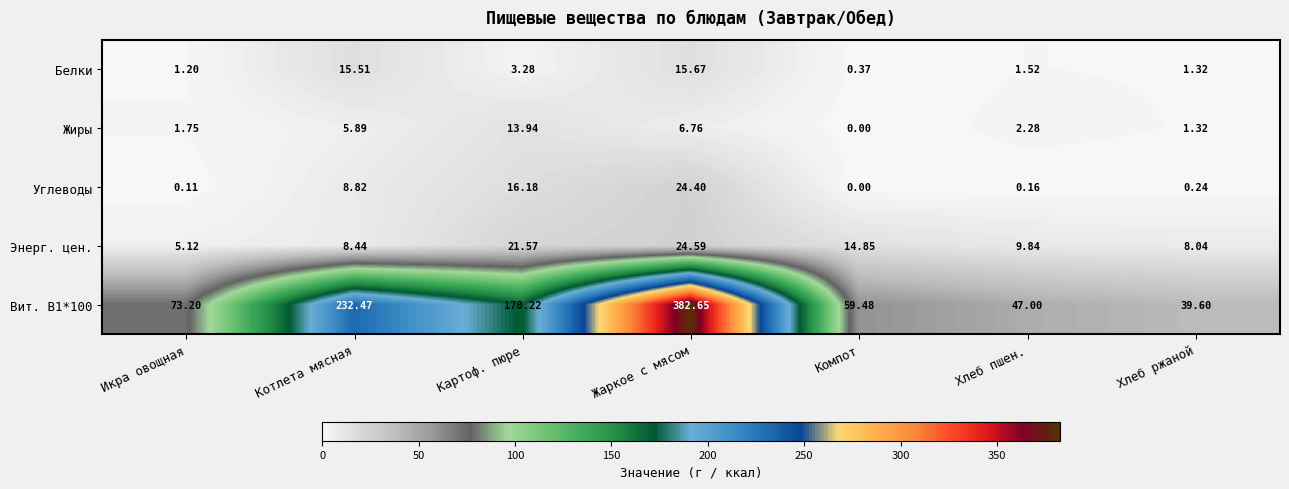

Which series has the largest total across all categories?

Вит. B1*100